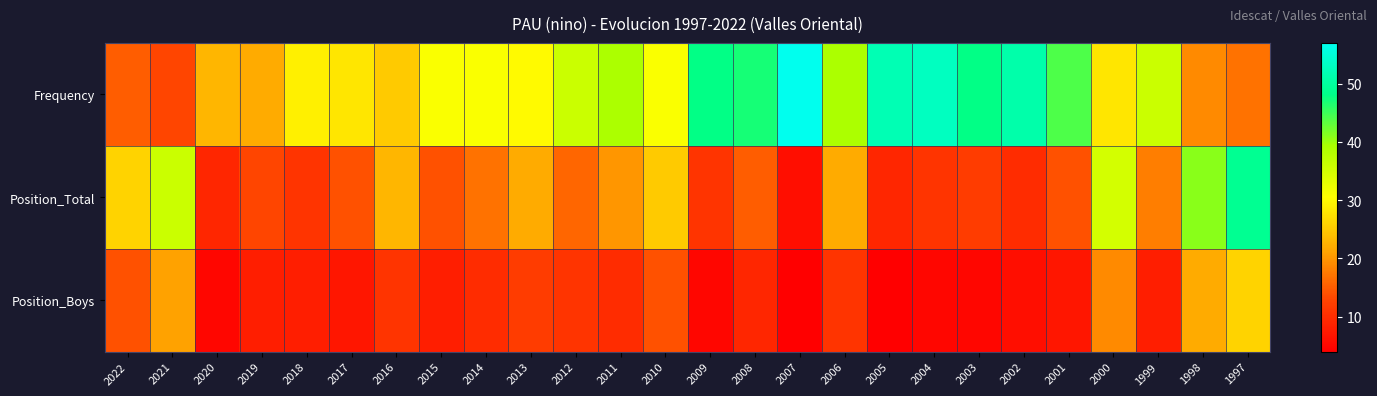

What is the spread (max minus min) of values at 2013?

18